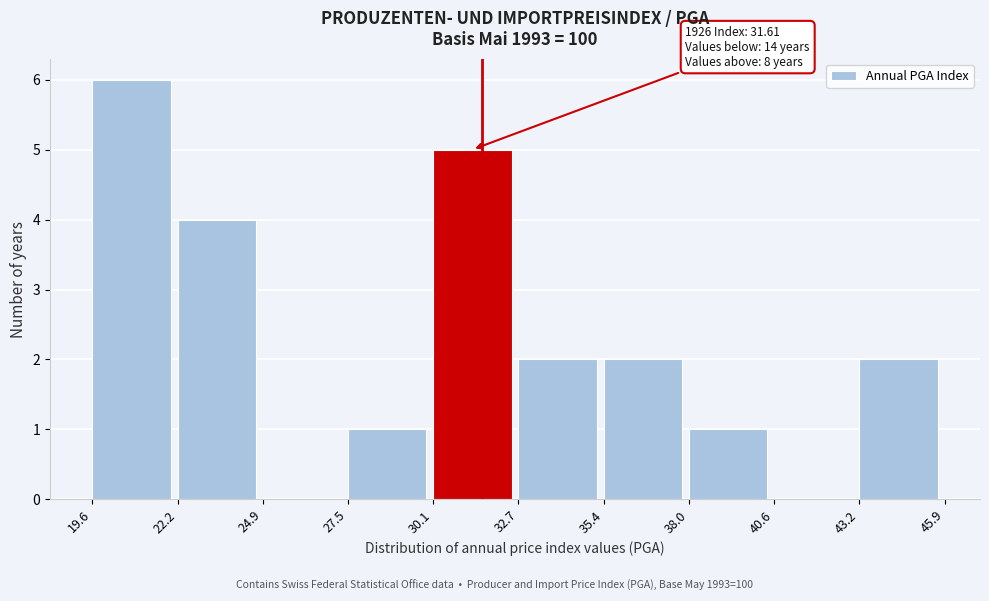

Which range on the x-axis has the tallest bar?

19.6 to 22.2